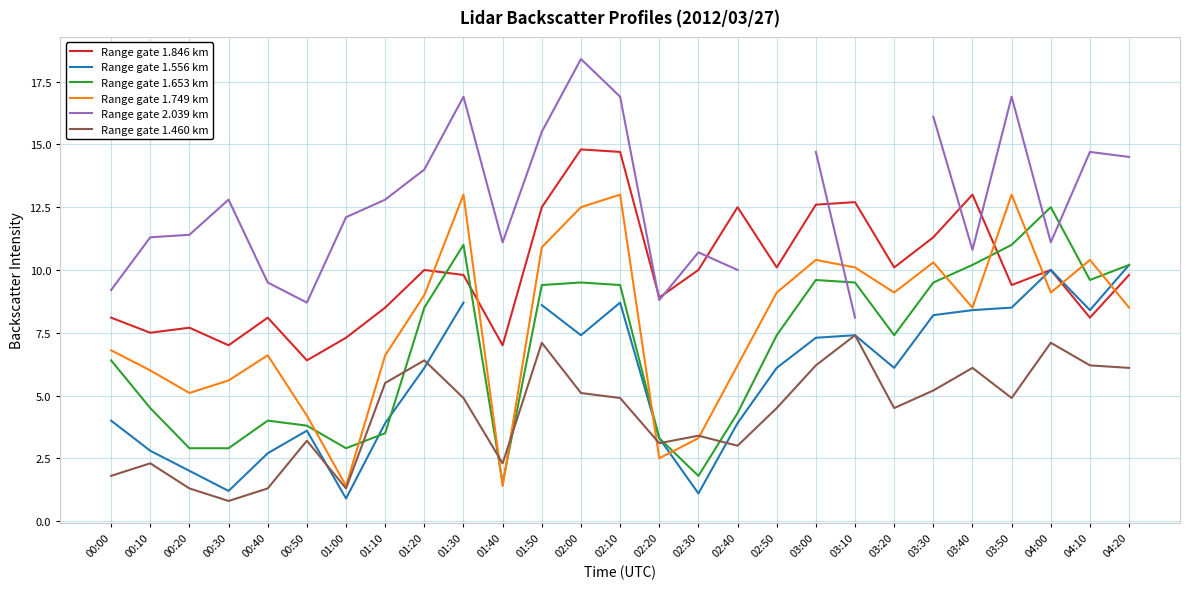

What is the difference between the highest and lowest values at 00:40?

8.2